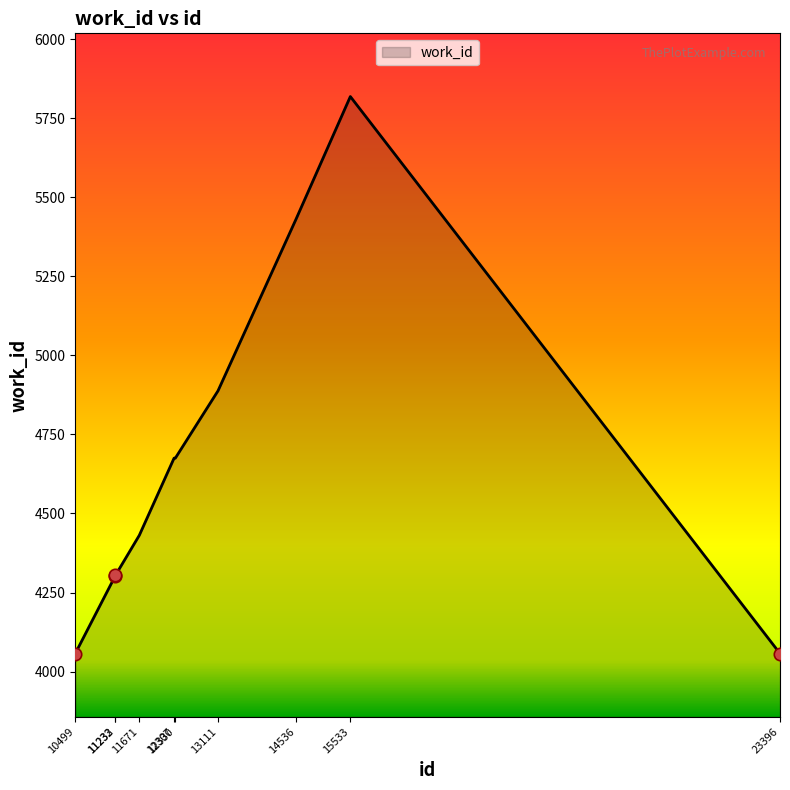

Approximately how many times larger is the value at 12330 compared to 15533?

0.8